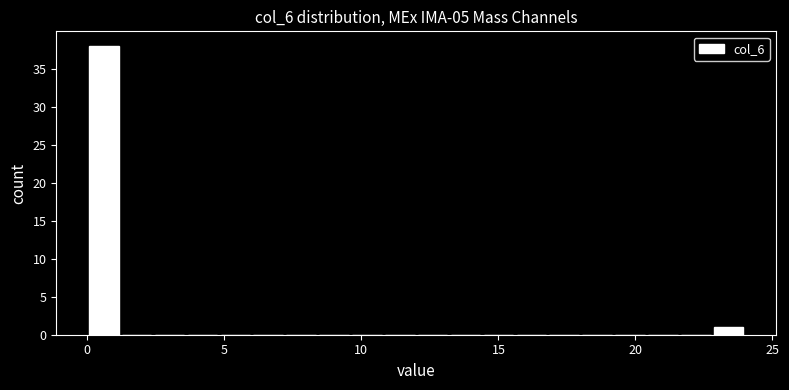

Read against the x-axis, roughly where is the centre of the tallest bar?

0.5